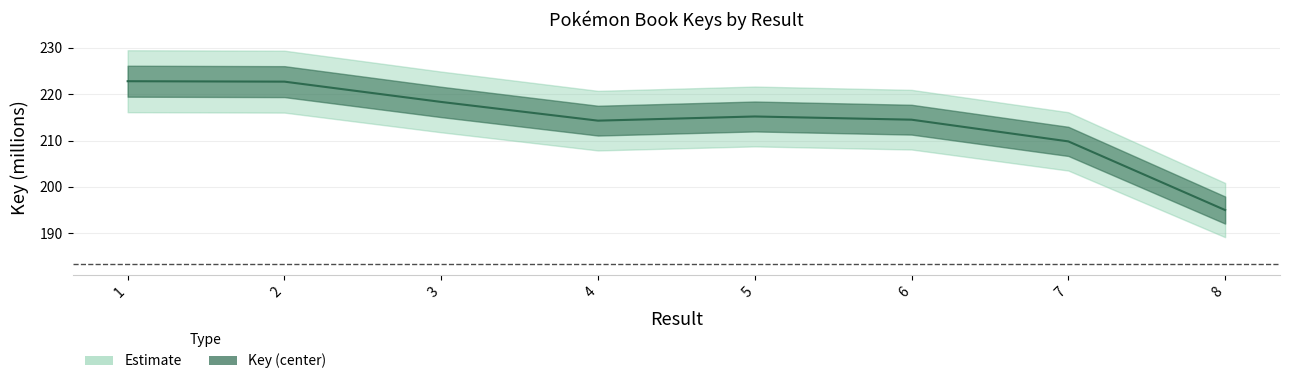

Read the value at 4.

214.3